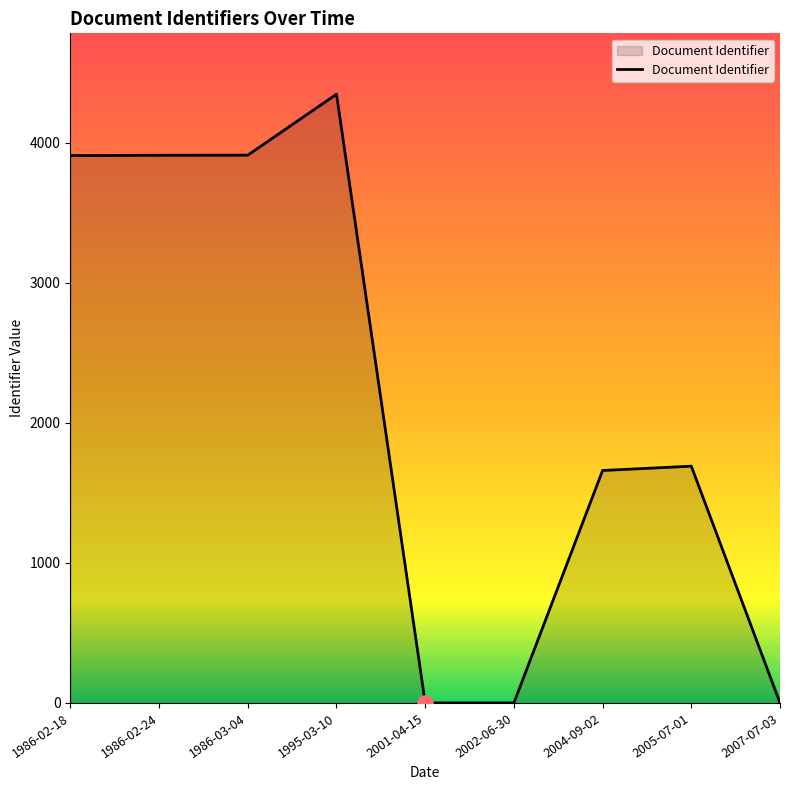

Which has a higher value, 1995-03-10 or 2001-04-15?

1995-03-10